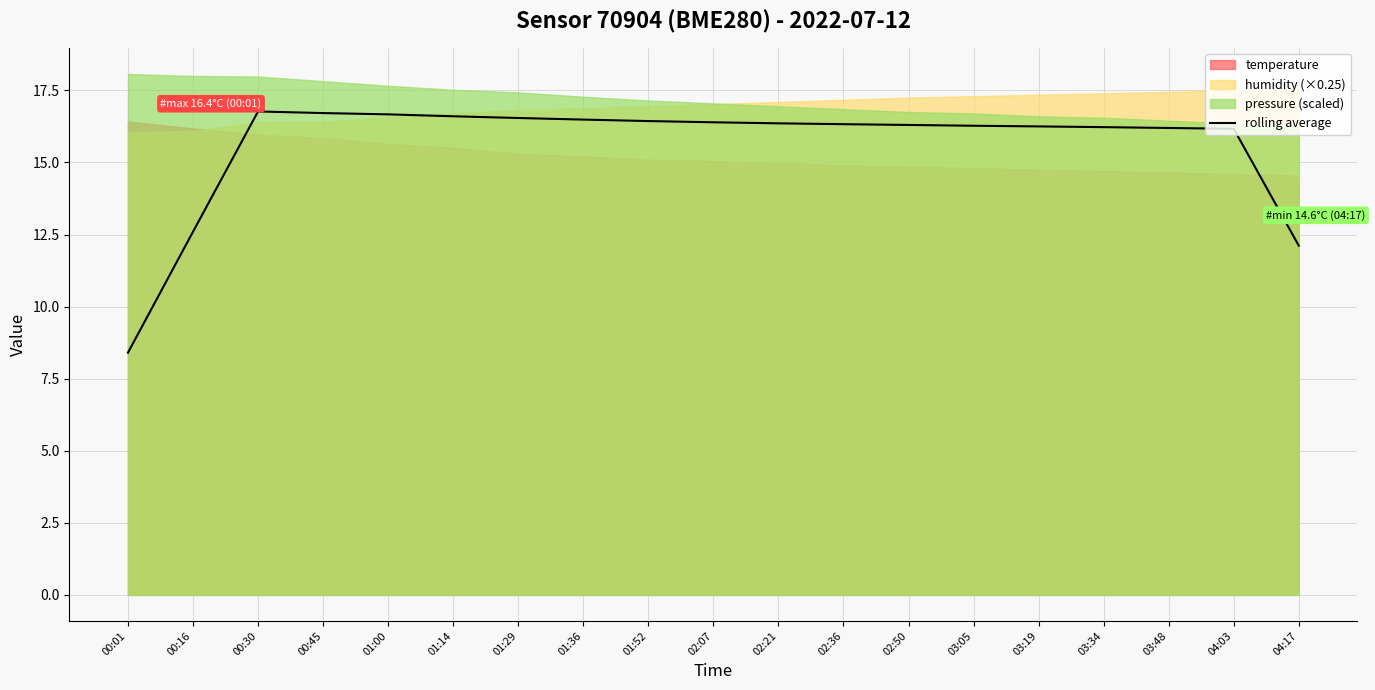

Which has a higher value, 02:50 or 03:34?

02:50